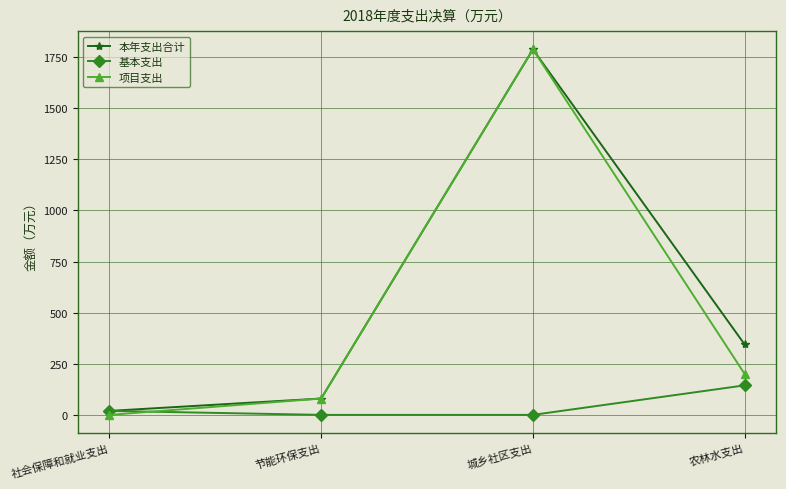

Count the number of data series in this chart.

3